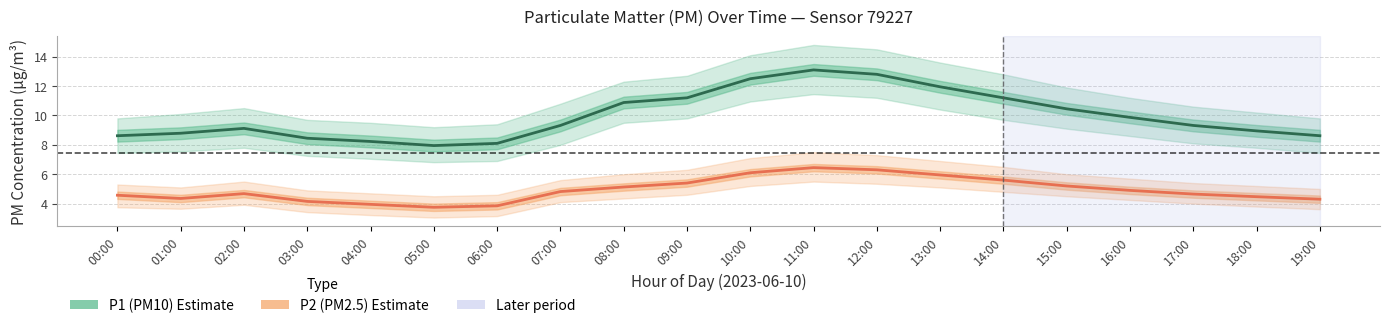

The value of P2 (PM2.5) at 04:00 is 7.1. True or false?

False